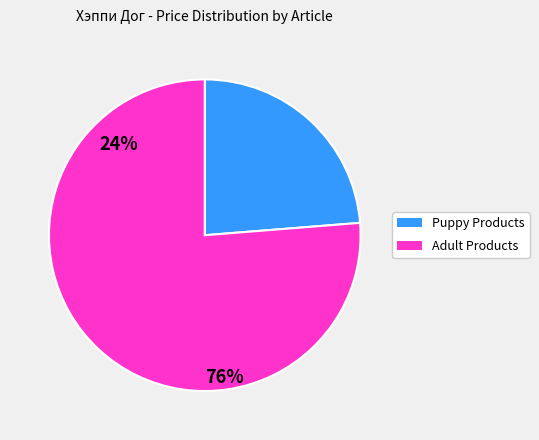

Is there a majority slice in this chart?

Yes